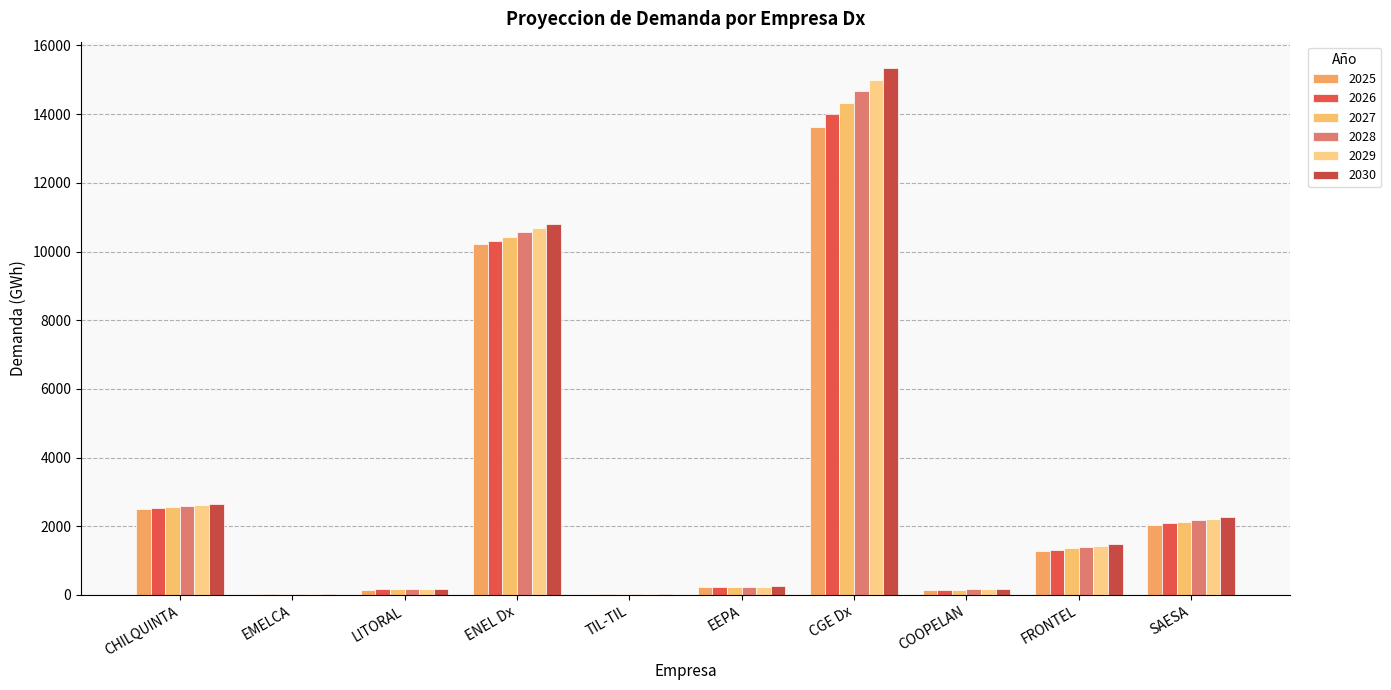

How many data points in 2027 are above 1354?

5